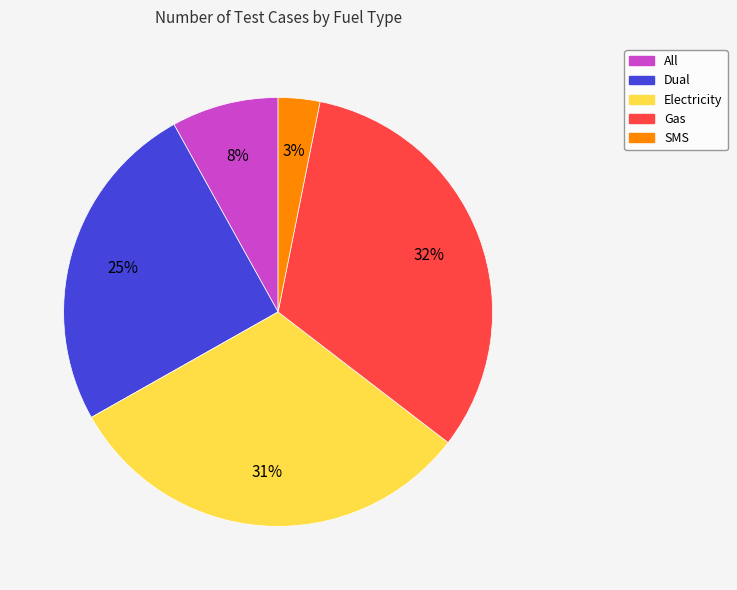

Which slice is the smallest?

SMS